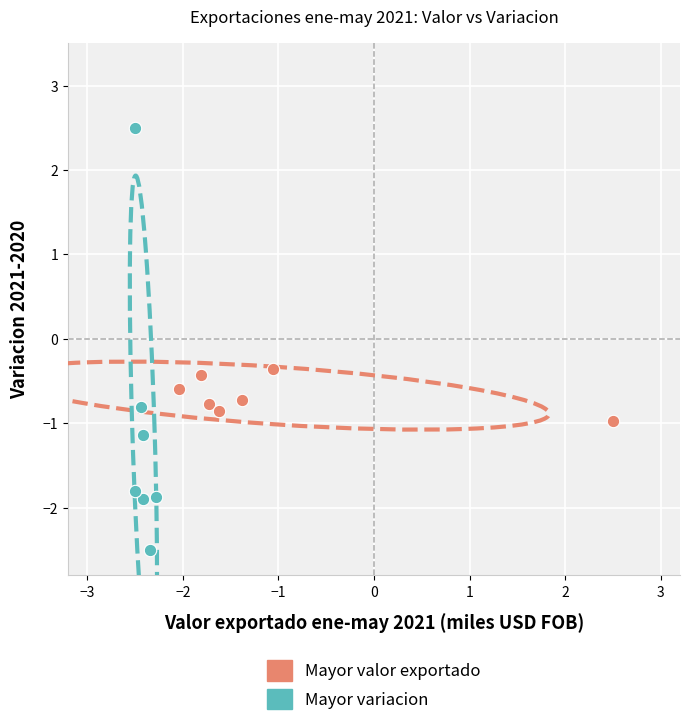

Which series has the widest spread of Y values?

Mayor variacion